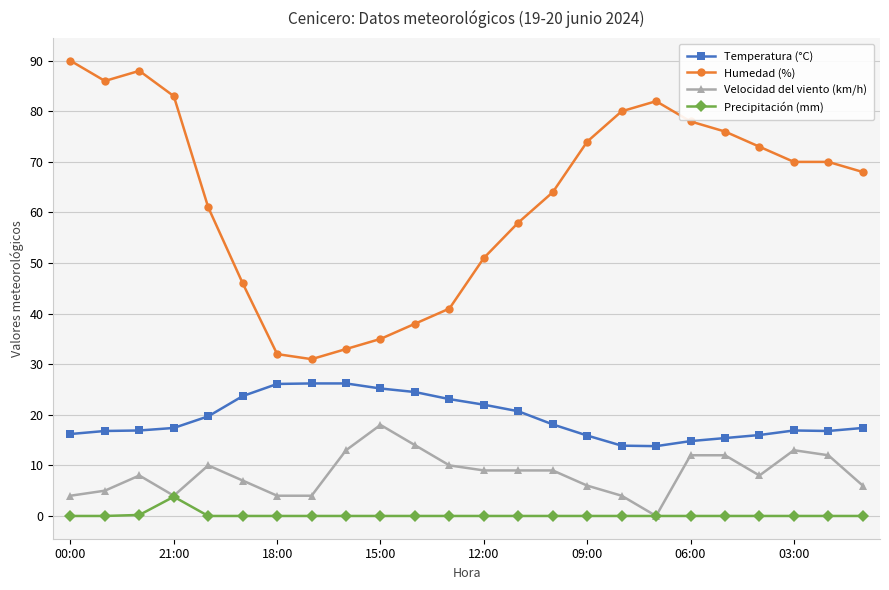

True or false: Temperatura (°C) has more than 0 points higher than both neighbors.

True